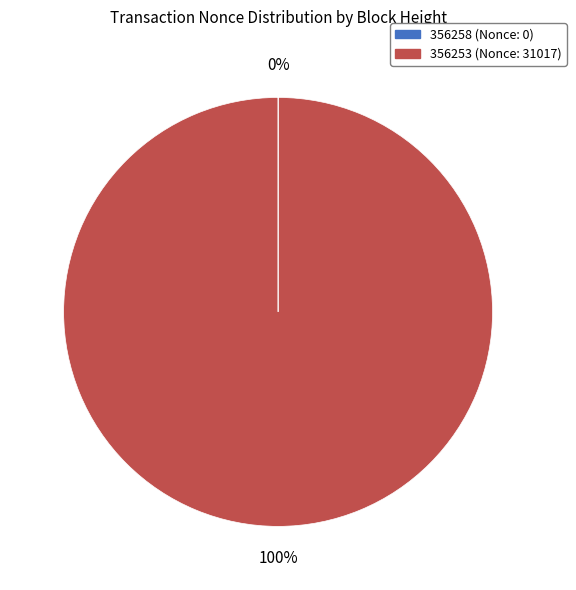

Which slice is the largest?

356253